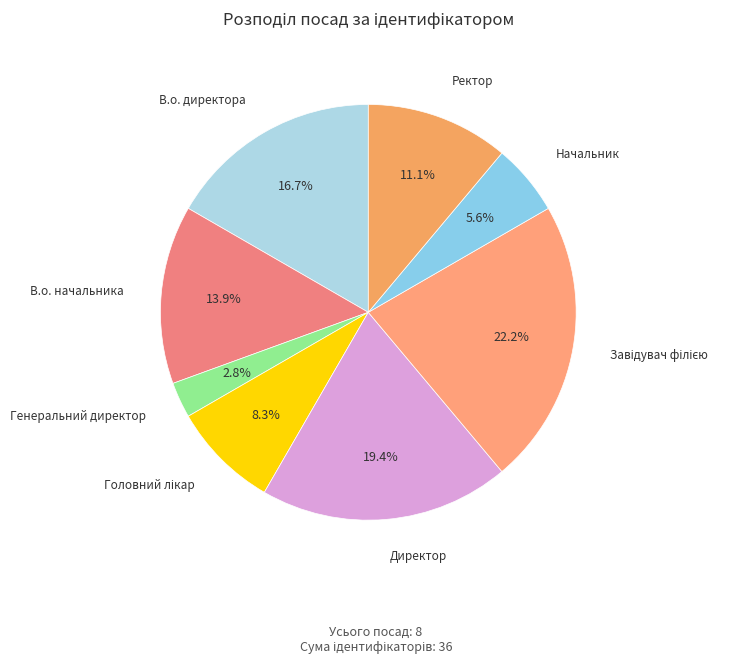

What percentage is NOT represented by Генеральний директор?

97.2%